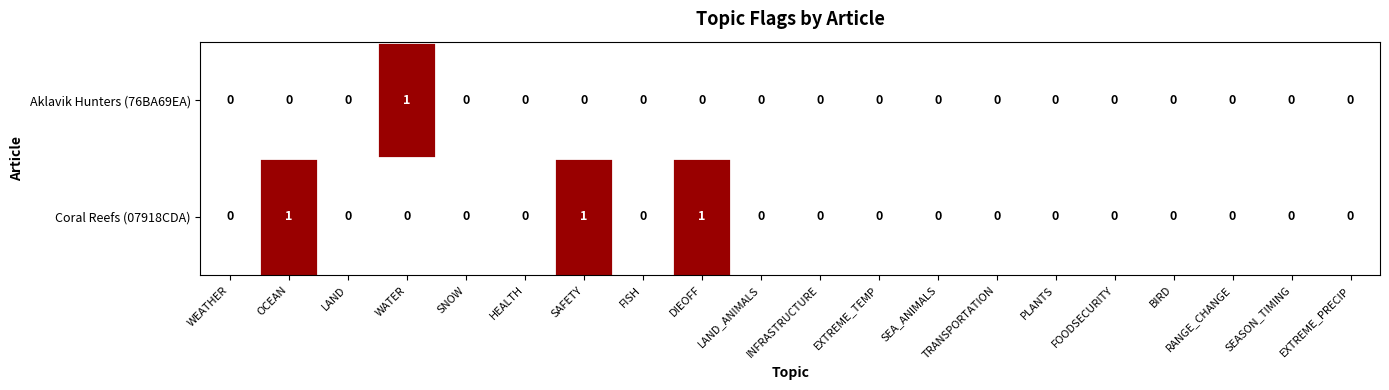

Count the Coral Reefs (07918CDA) values in the range 0 to 1.

20